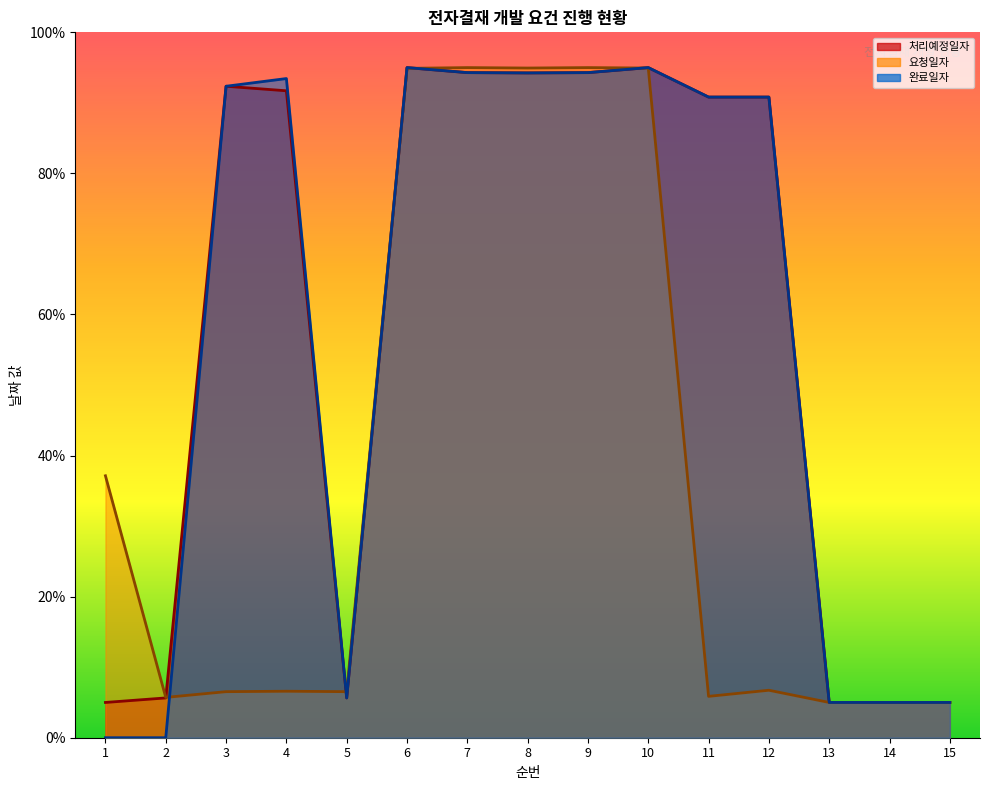

Which has a higher value, 11 or 9?

9